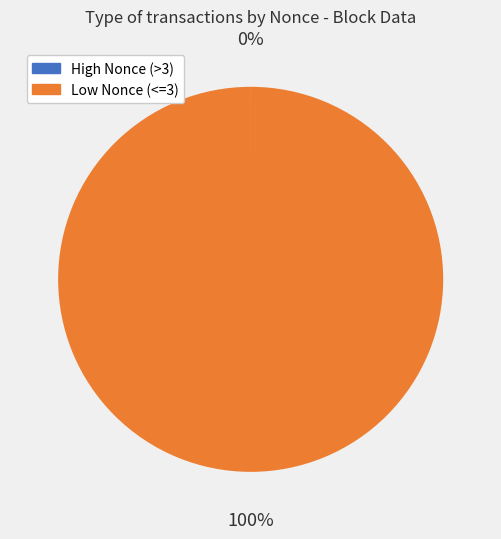

The Low Nonce (<=3) slice represents 100% of the pie. True or false?

True